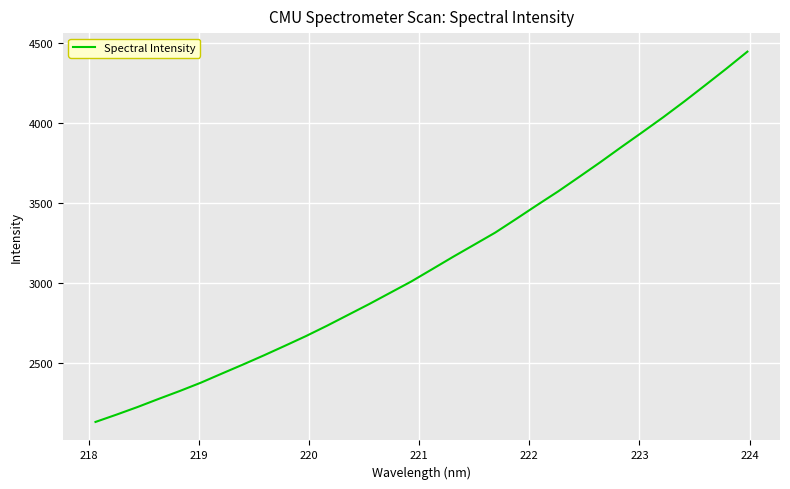

What is the difference between the maximum and minimum values?

2314.6